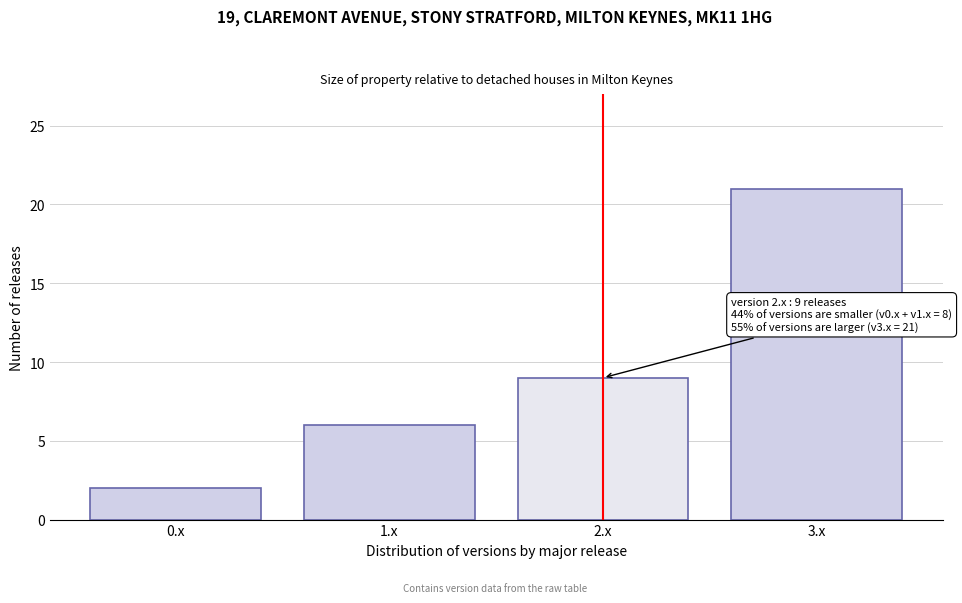

Reading right to left, transcribe all the data shown in this chart.

3.x=21	2.x=9	1.x=6	0.x=2